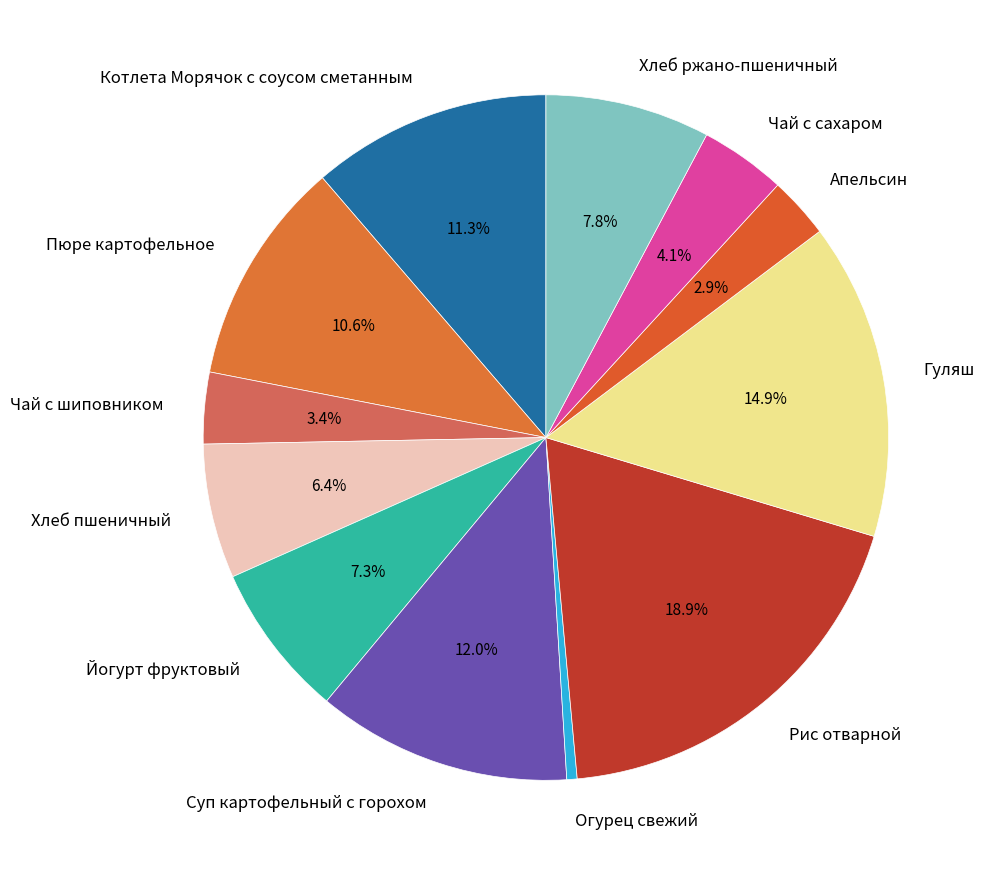

Is the sum of Чай с шиповником and Огурец свежий greater than half?

No